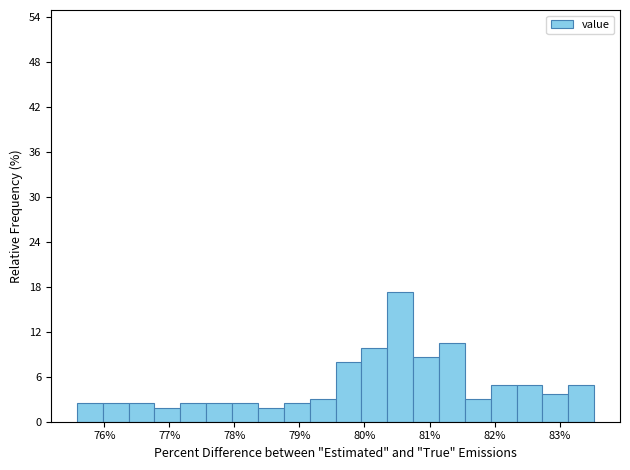

Around what value on the x-axis is the tallest bar? Give the approximate position of its centre, as read against the axis.

80.5